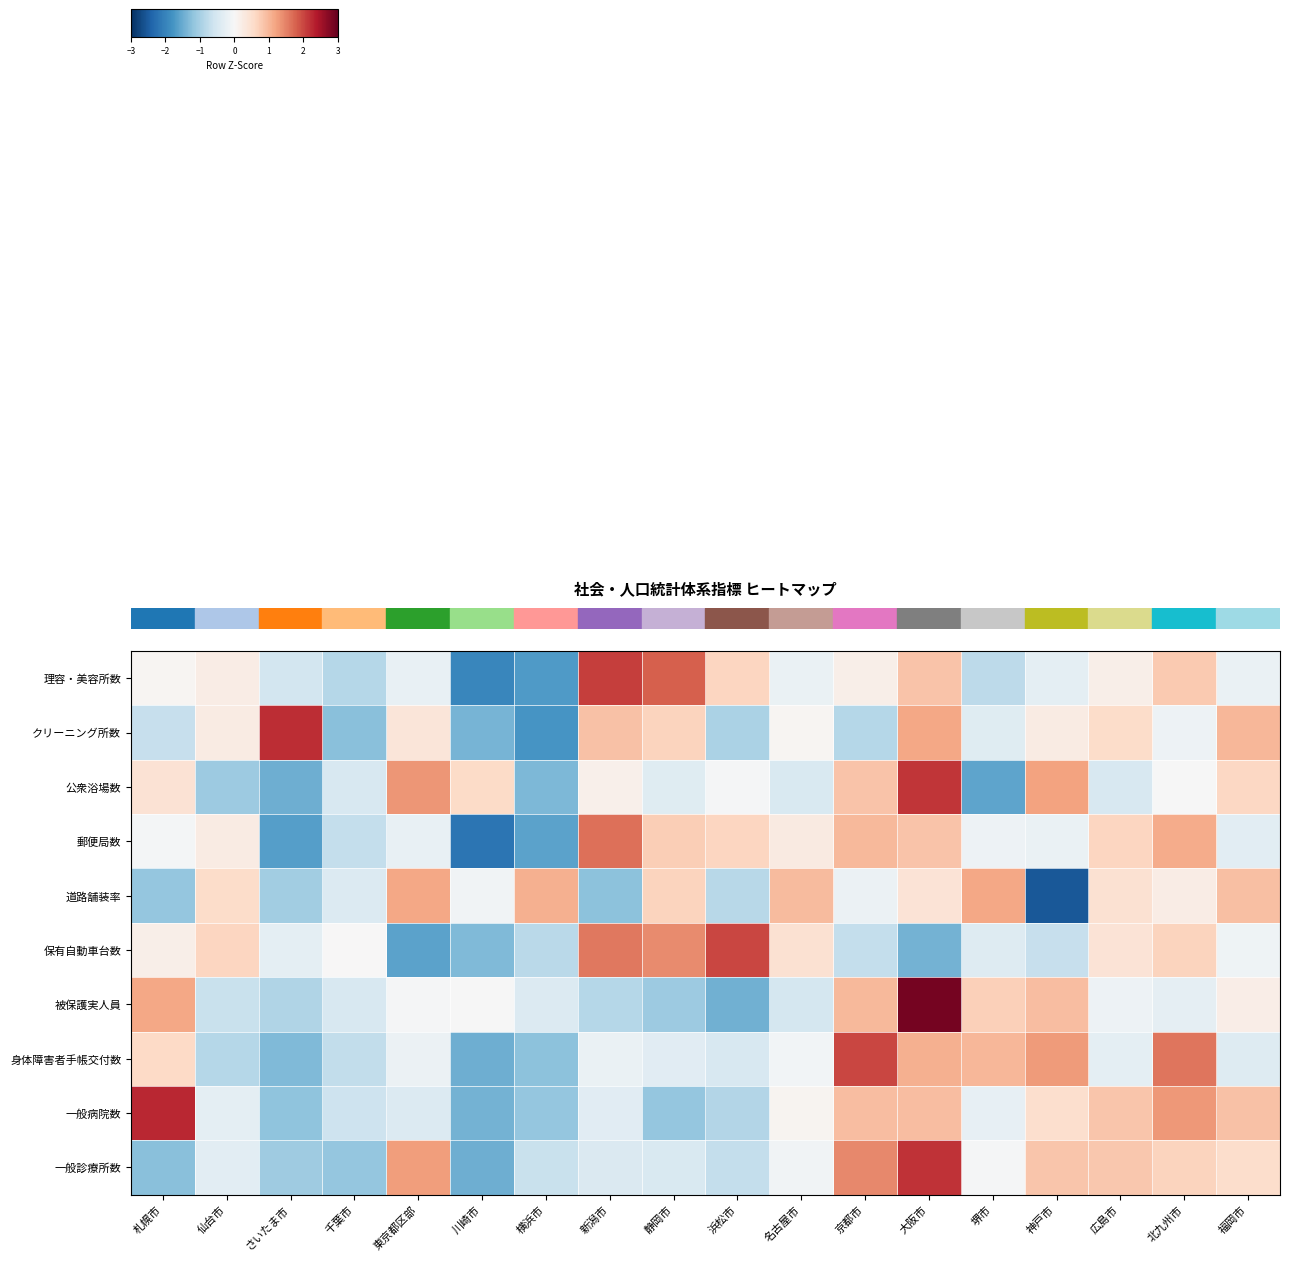

At how many categories does at least one series exceed 0?

18